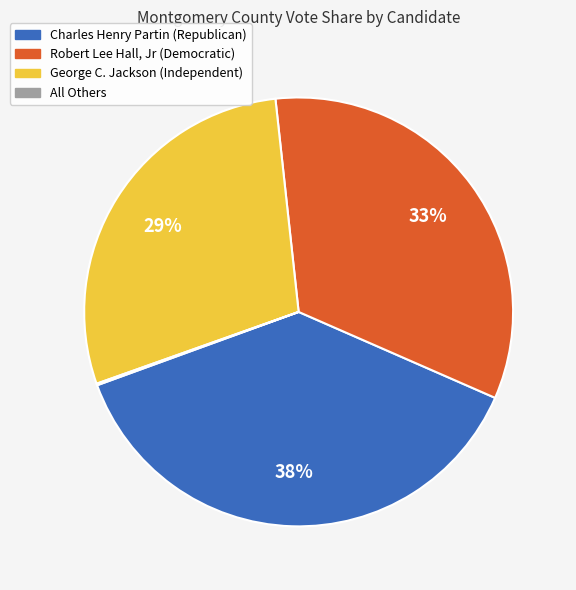

Is there any slice that represents more than half of the pie?

No